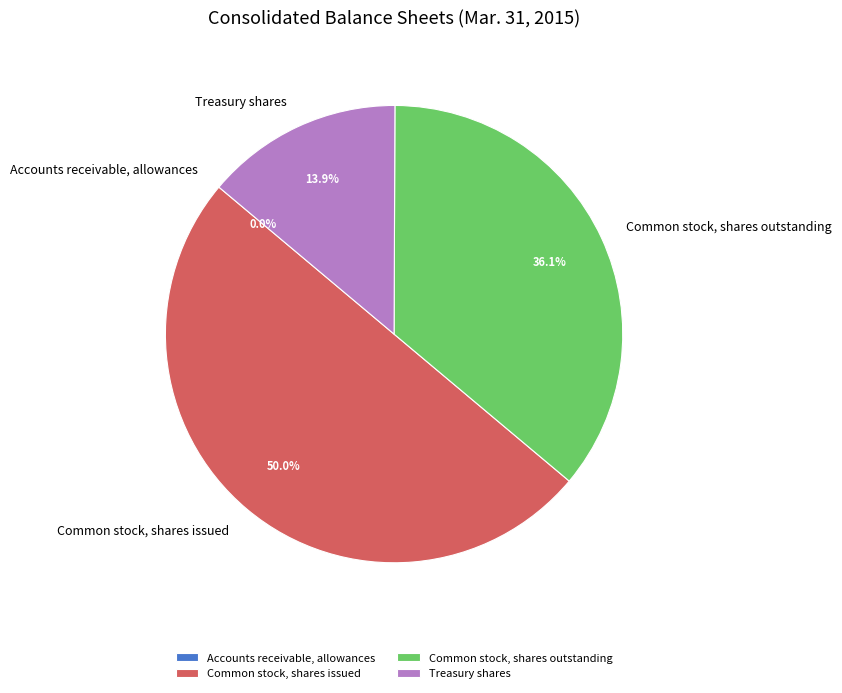

Is Treasury shares the majority of the pie?

No